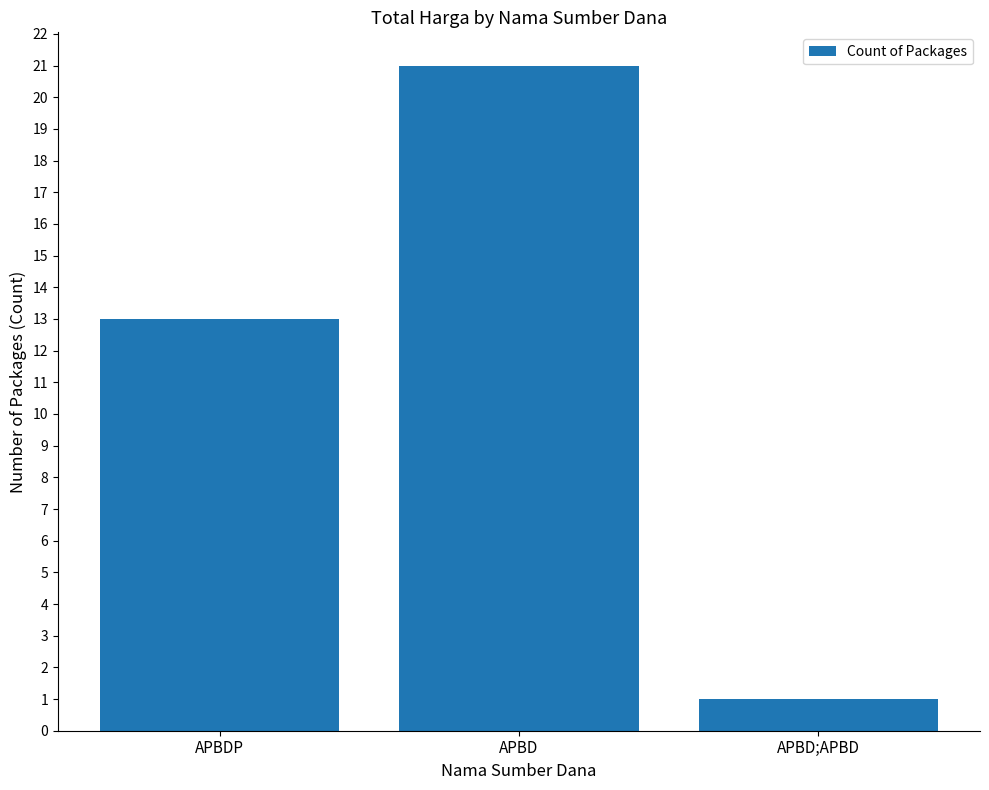

What is the sum of all values?

35